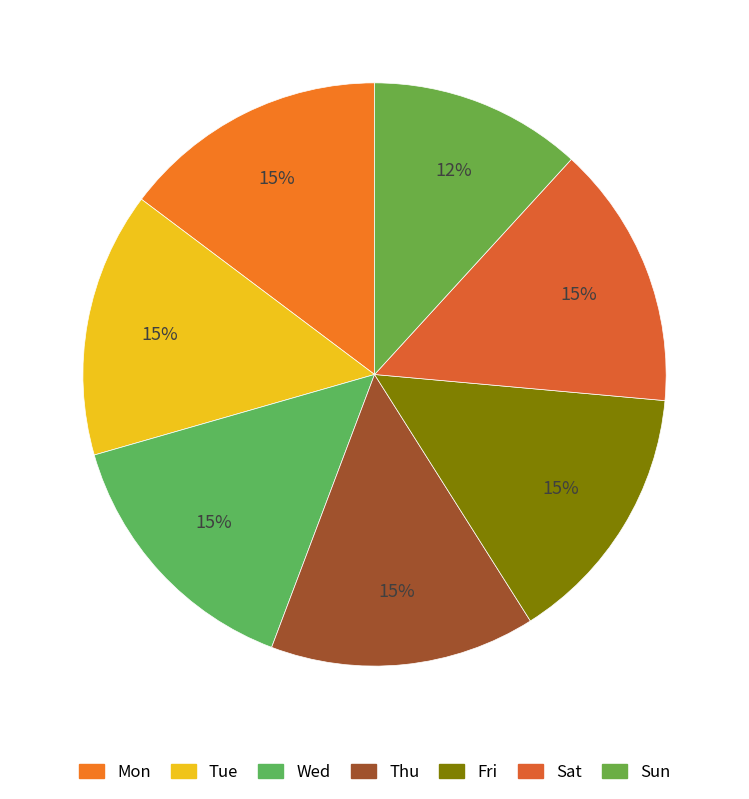

True or false: Mon accounts for 15% of the total.

True